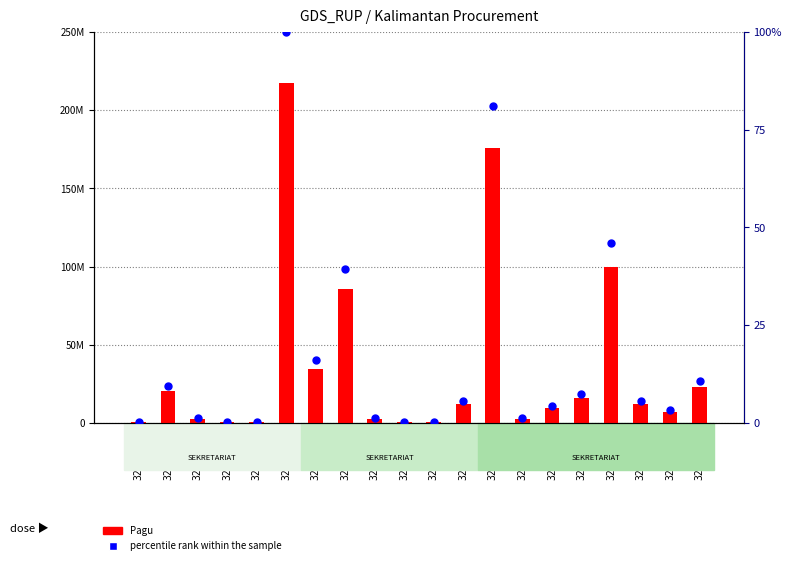

Which series reaches the maximum Y coordinate?

Pagu